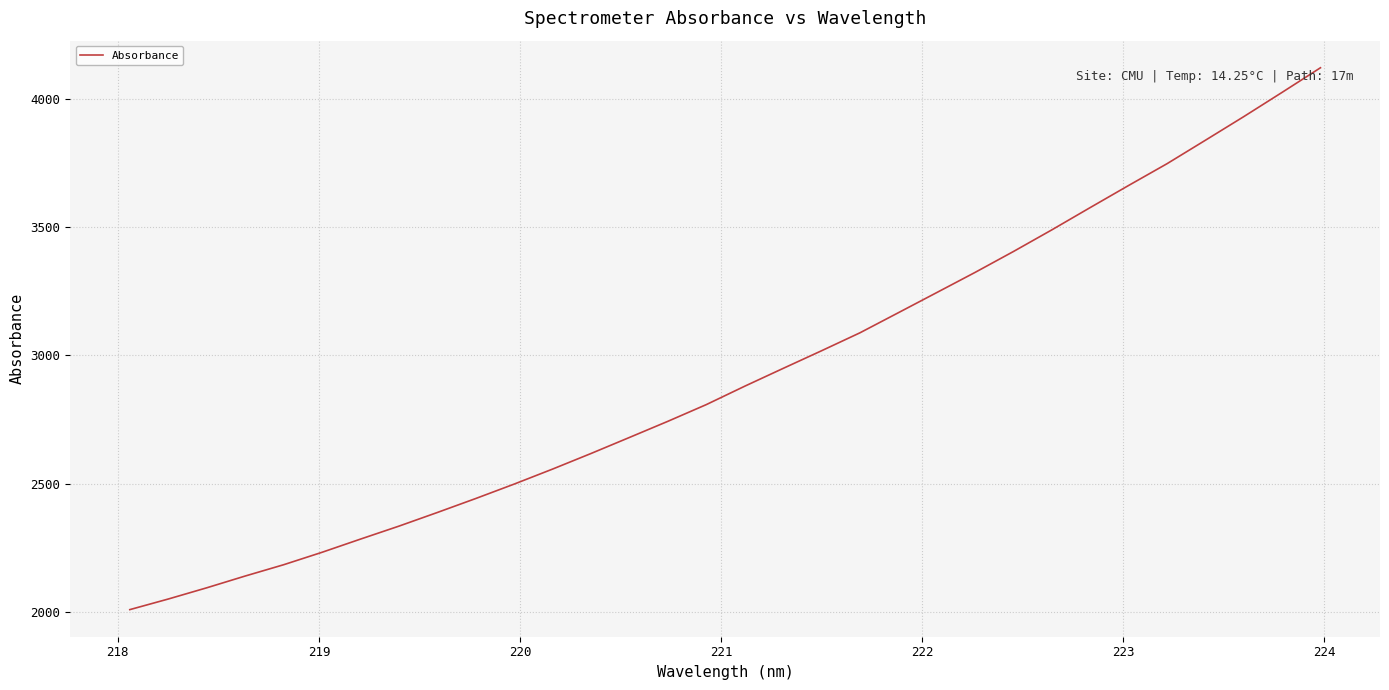

What is the difference between the maximum and minimum values?

2114.9